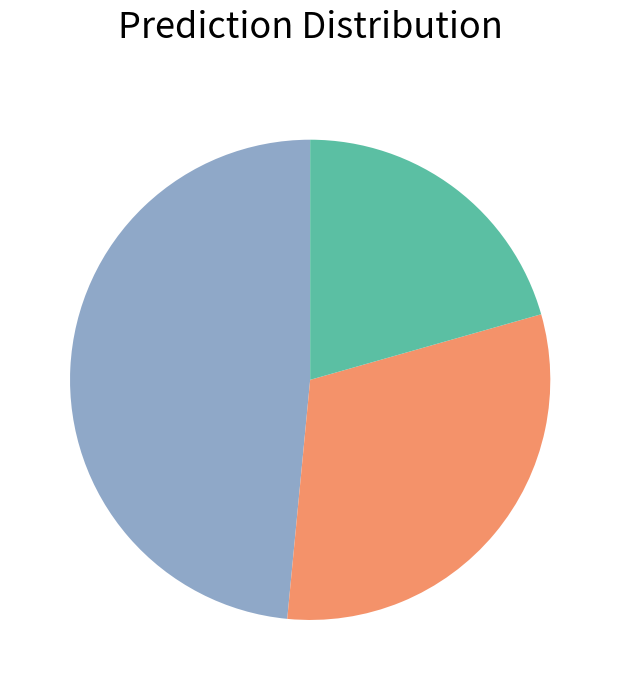

How many slices are in this pie chart?

3